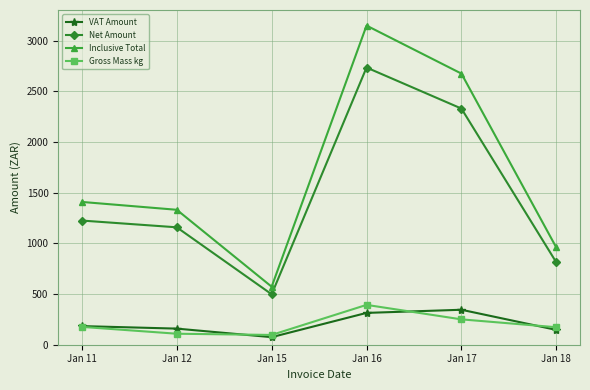

How many lines are shown in the chart?

4